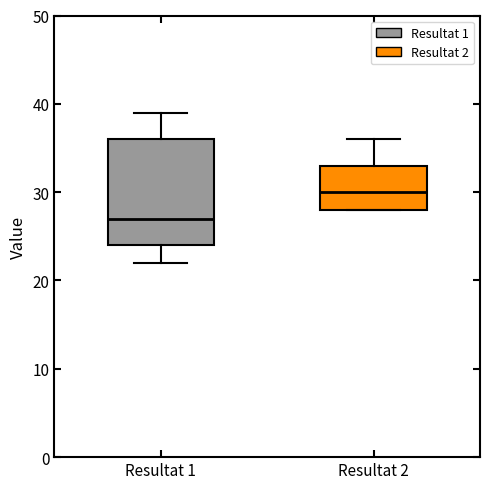

Which box has the lowest median line?

Resultat 1